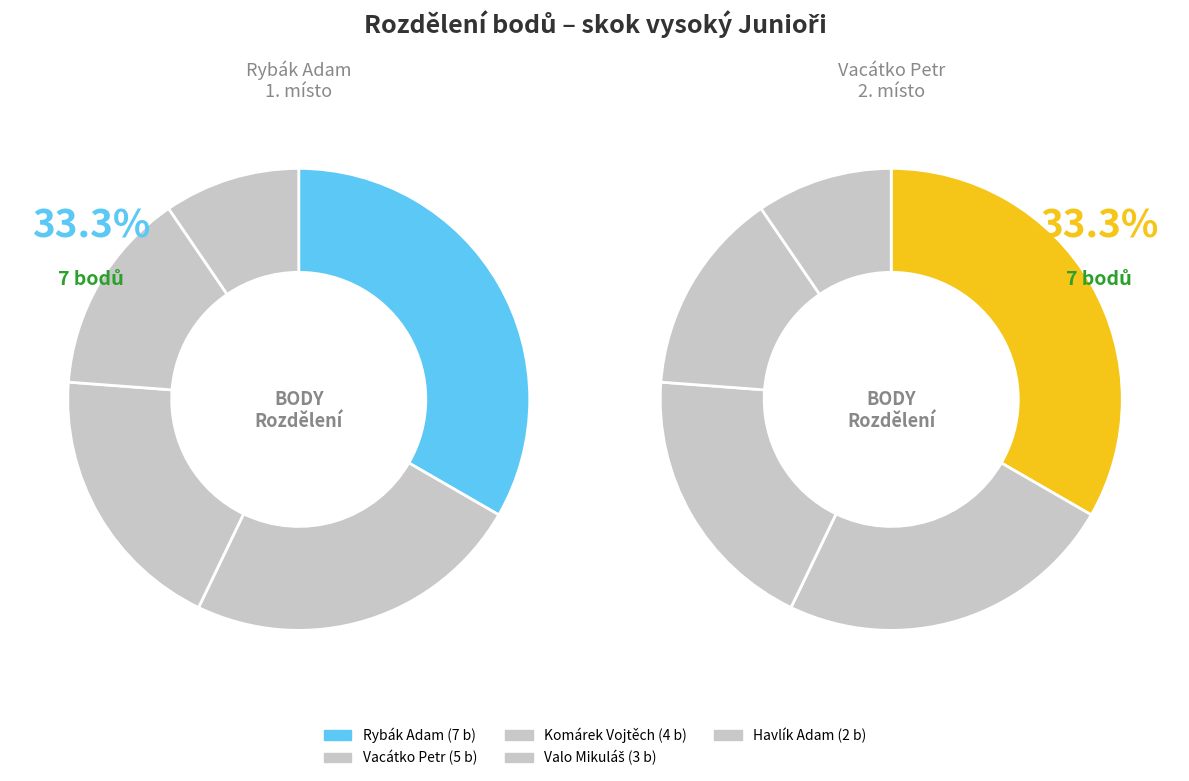

Is there a majority slice in this chart?

No